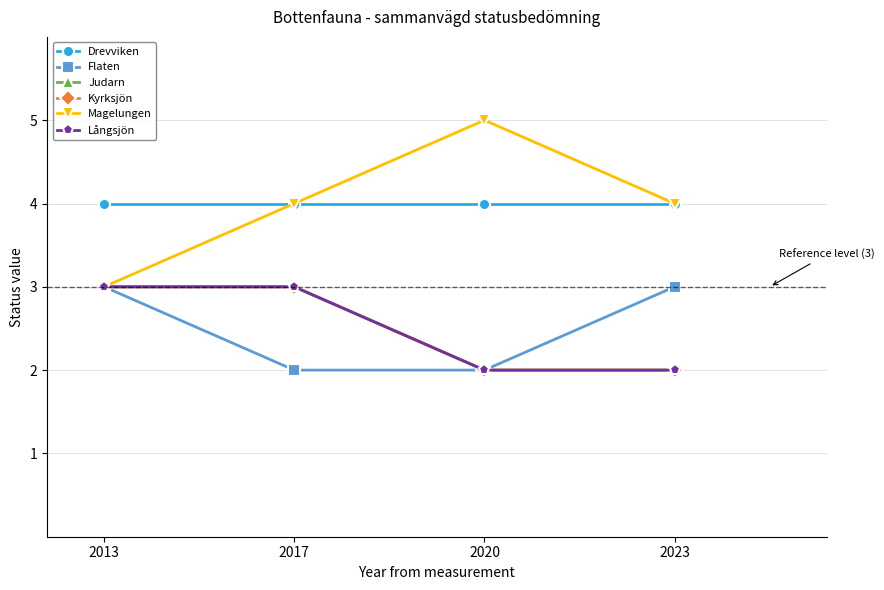

At which label does Flaten reach its minimum?

2017